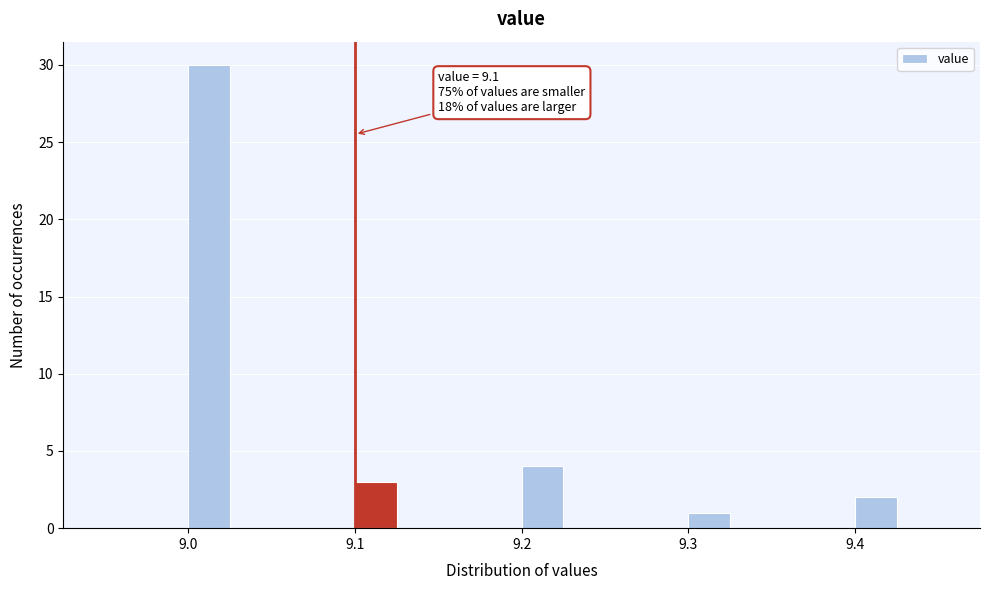

Around what value on the x-axis is the tallest bar? Give the approximate position of its centre, as read against the axis.

9.01